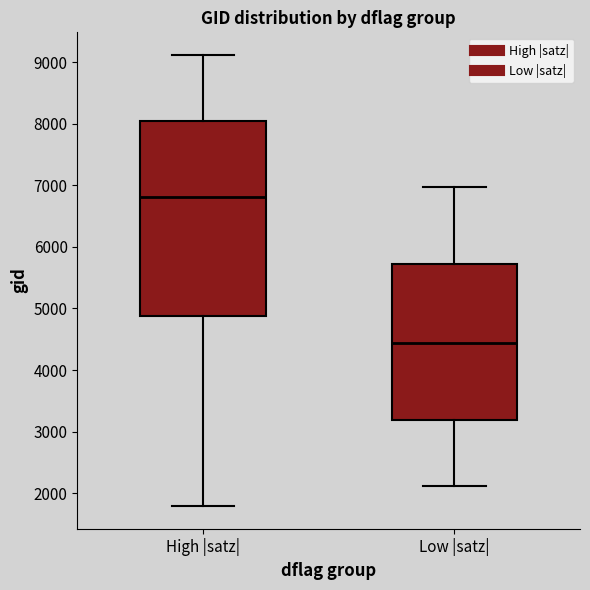

Reading left to right, read every box against the y-axis: the position of its median line, the range the box covers, and the ends of its whiskers. The values are not printed on the chart, so give them approximately, as read against the axis.

High |satz|: median 6800, box 4900 to 8000, whiskers 1800 to 9100
Low |satz|: median 4400, box 3200 to 5700, whiskers 2100 to 7000